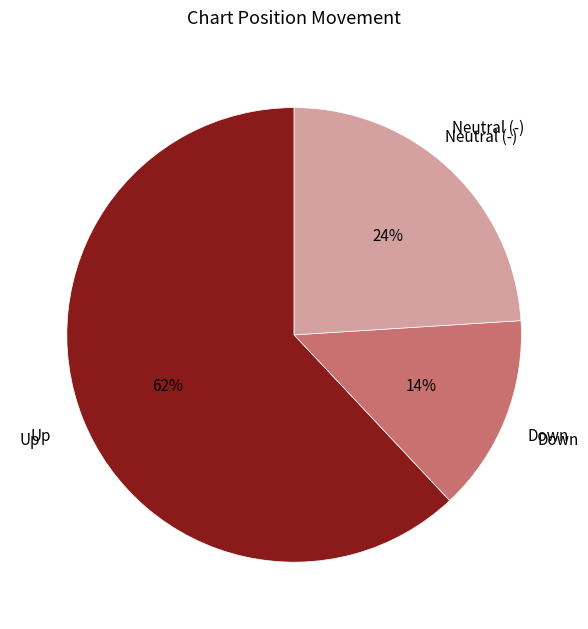

Rank the categories by value from lowest to highest.

Down, Neutral (-), Up